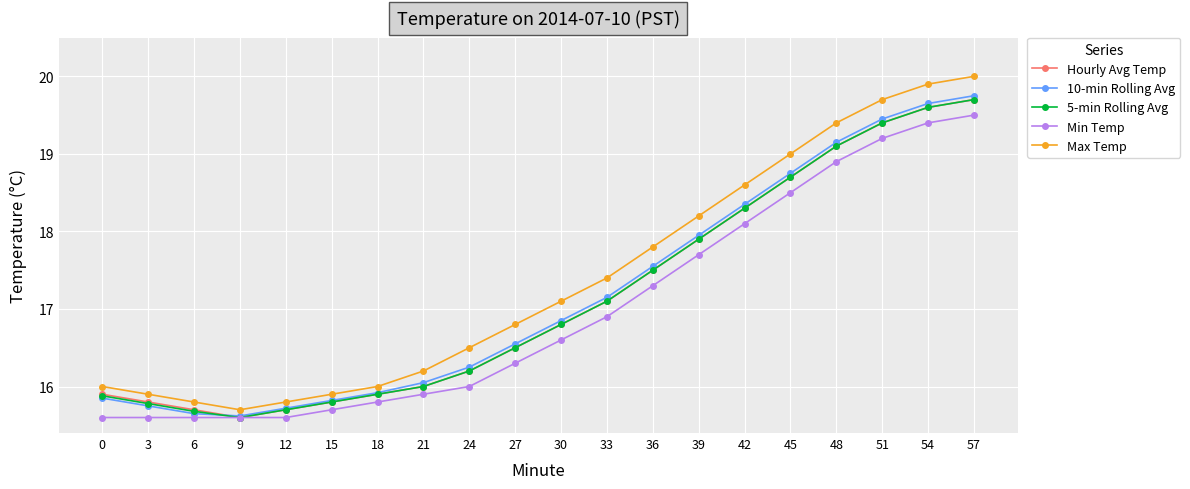

Where is the first local minimum for Max Temp?

9